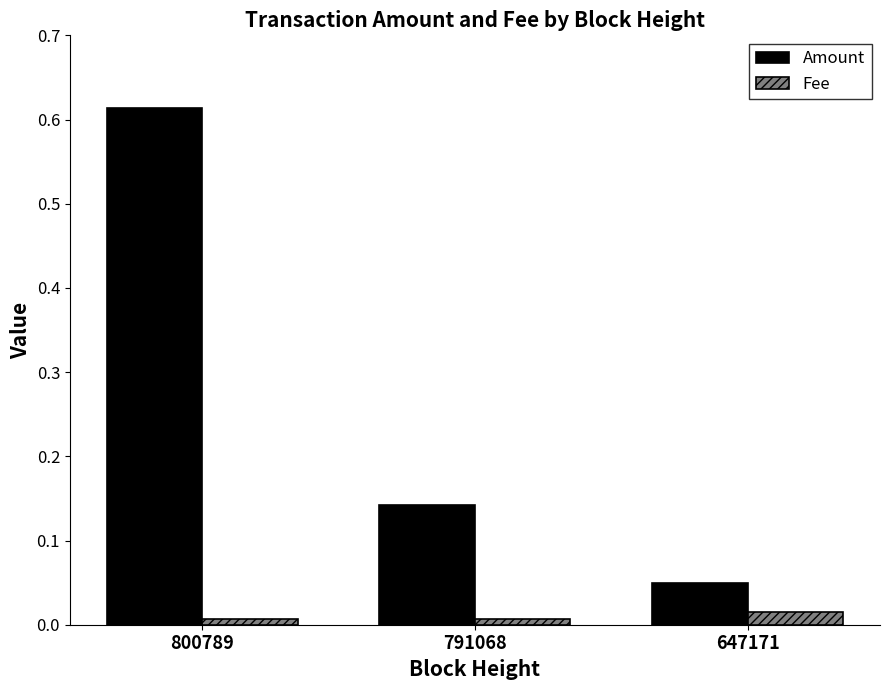

Which series changed the most between 791068 and 647171?

Amount